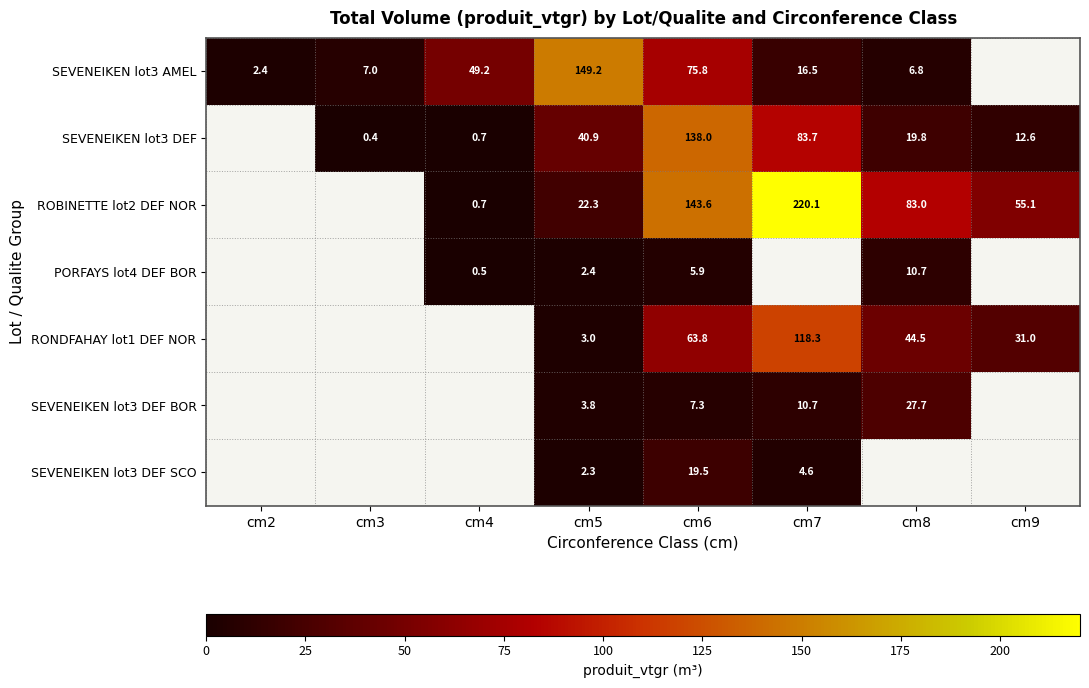

Count the PORFAYS lot4 DEF BOR values in the range 0 to 10.

3